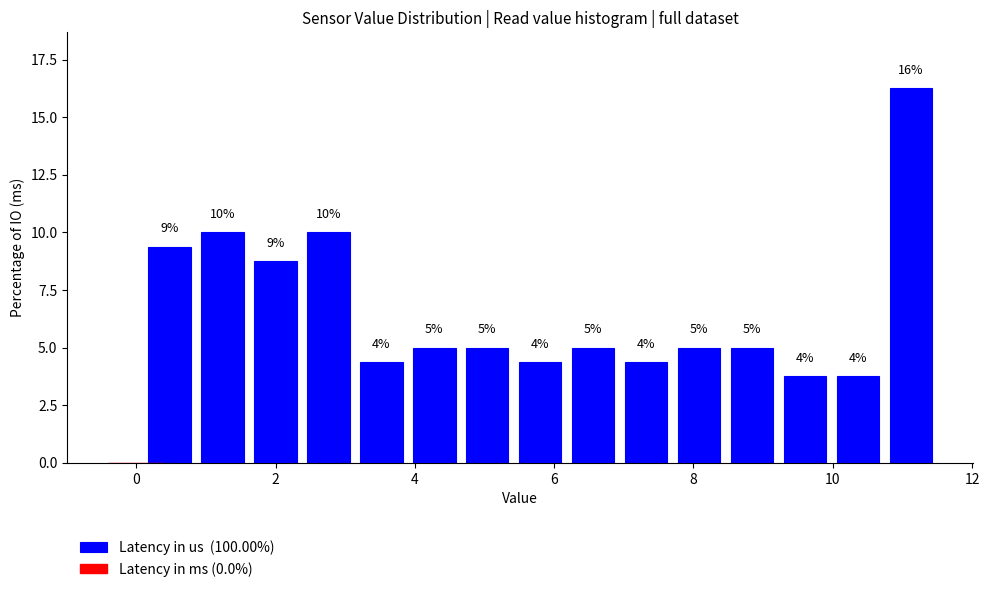

Read against the x-axis, roughly where is the centre of the tallest bar?

11.2